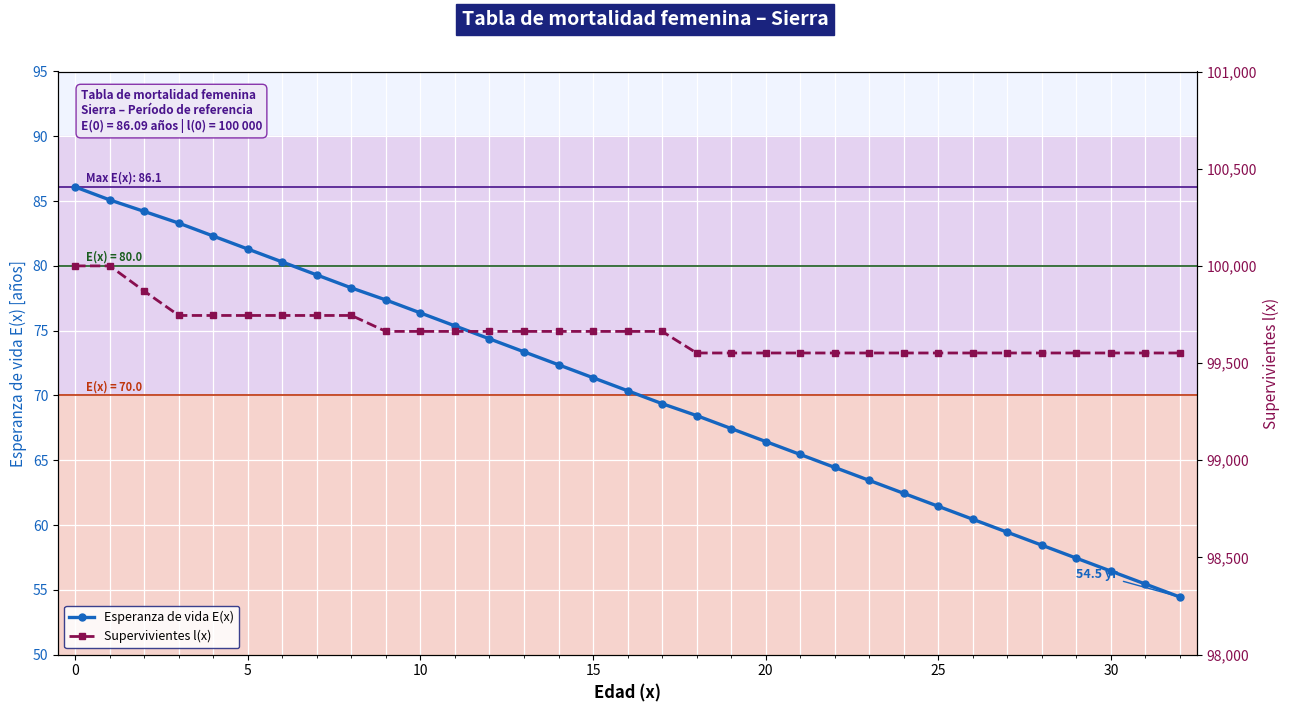

Is it true that Esperanza de vida E(x) equals 60.5 at 26?

True